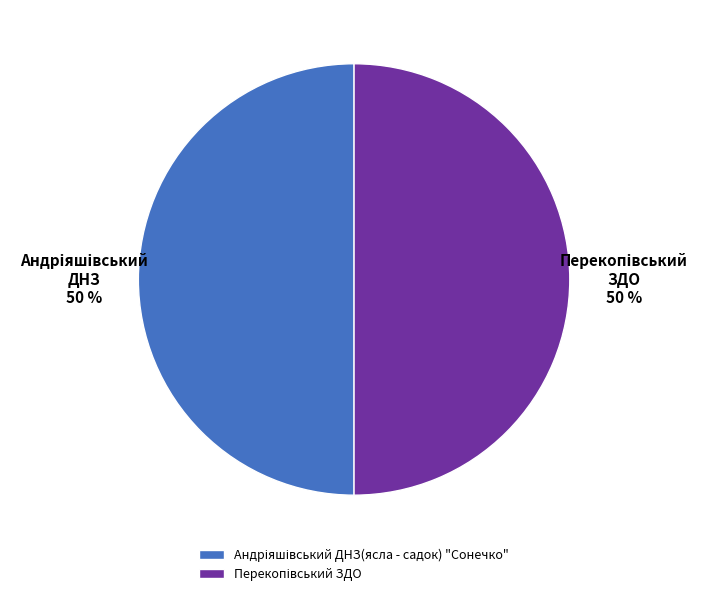

To the nearest percent, what is the average slice percentage?

50%